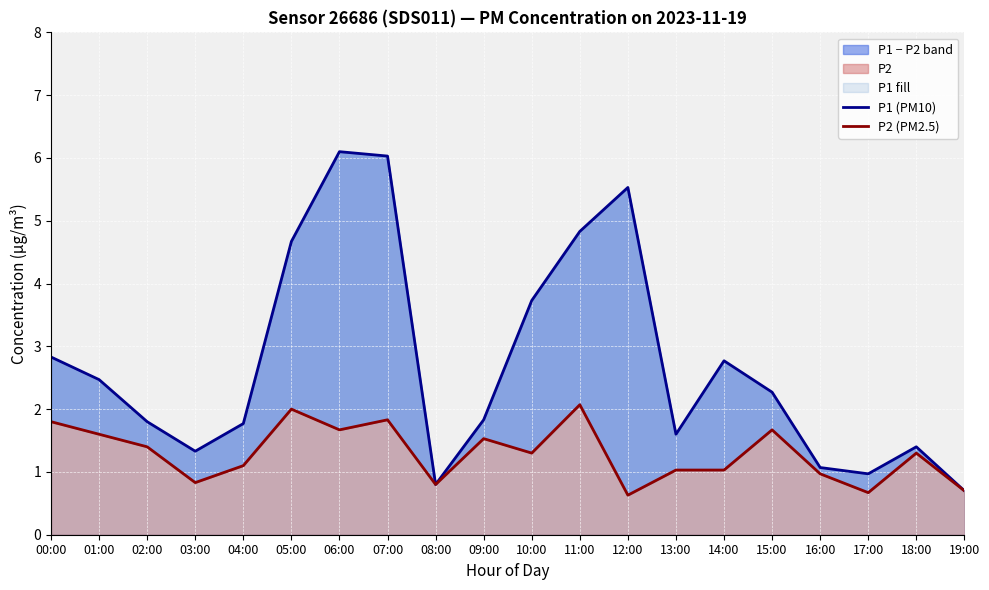

Reading left to right, list all the values displayed in this chart.

P1 (PM10): 2.8	2.5	1.8	1.3	1.8	4.7	6.1	6.0	0.8	1.8	3.7	4.8	5.5	1.6	2.8	2.3	1.1	1.0	1.4	0.7
P2 (PM2.5): 1.8	1.6	1.4	0.8	1.1	2.0	1.7	1.8	0.8	1.5	1.3	2.1	0.6	1.0	1.0	1.7	1.0	0.7	1.3	0.7